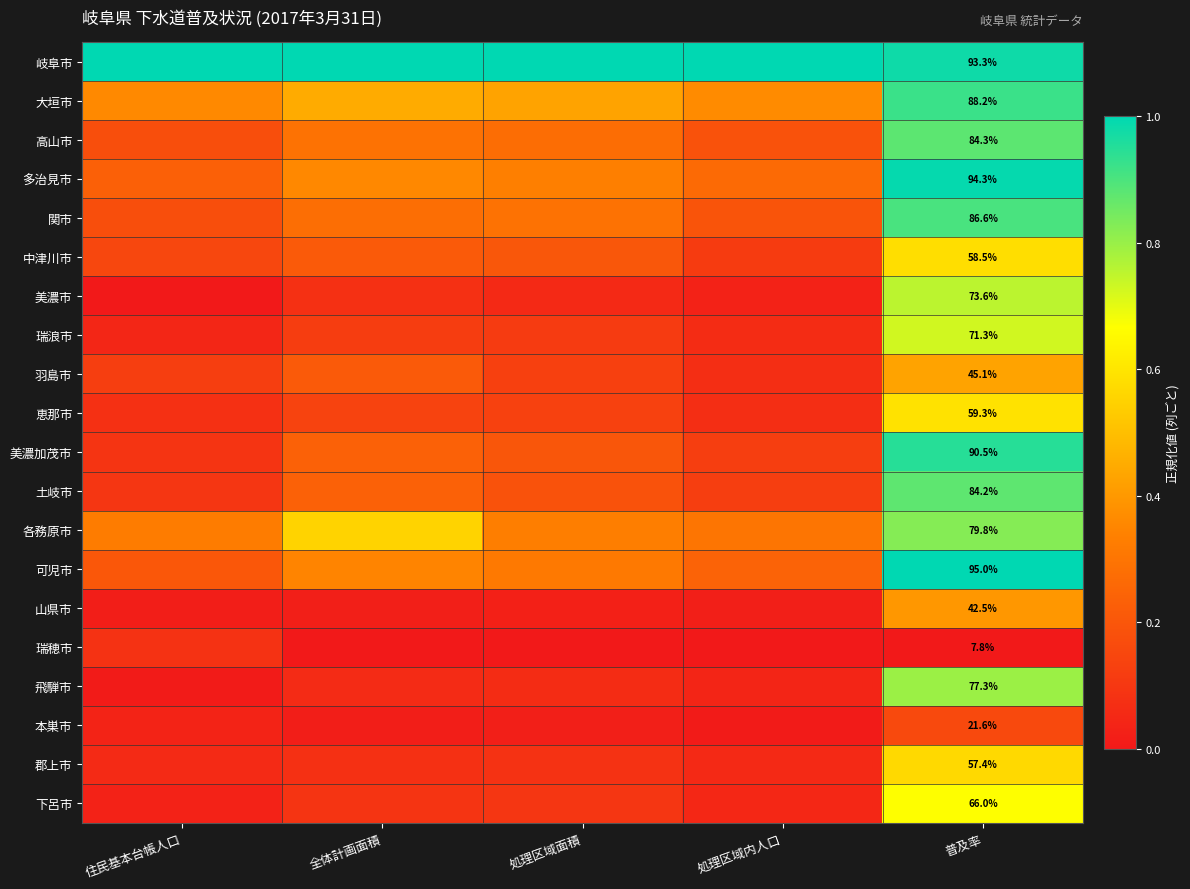

The value of 羽島市 at 住民基本台帳人口 is 0.1. True or false?

True